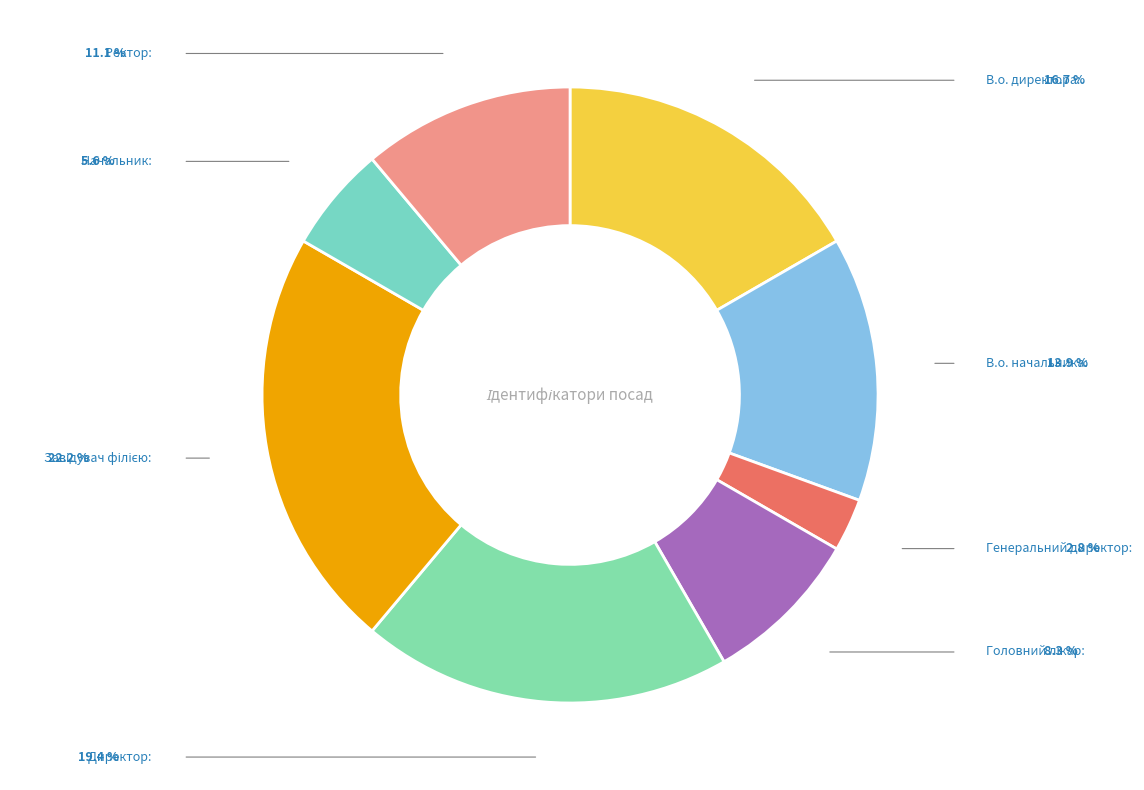

Approximately how many times larger is the value at Директор compared to Начальник?

3.5